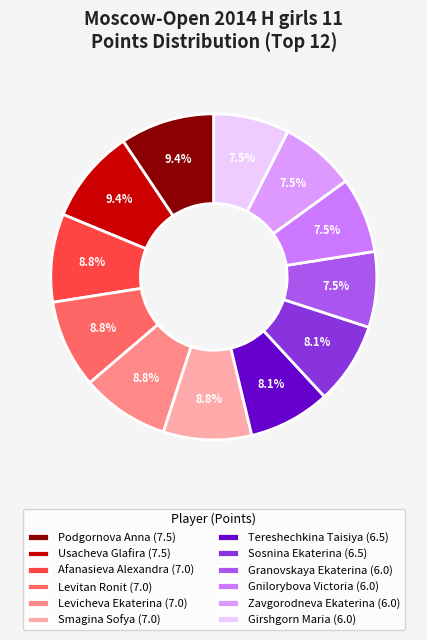

Is the sum of Sosnina Ekaterina and Tereshechkina Taisiya greater than half?

No